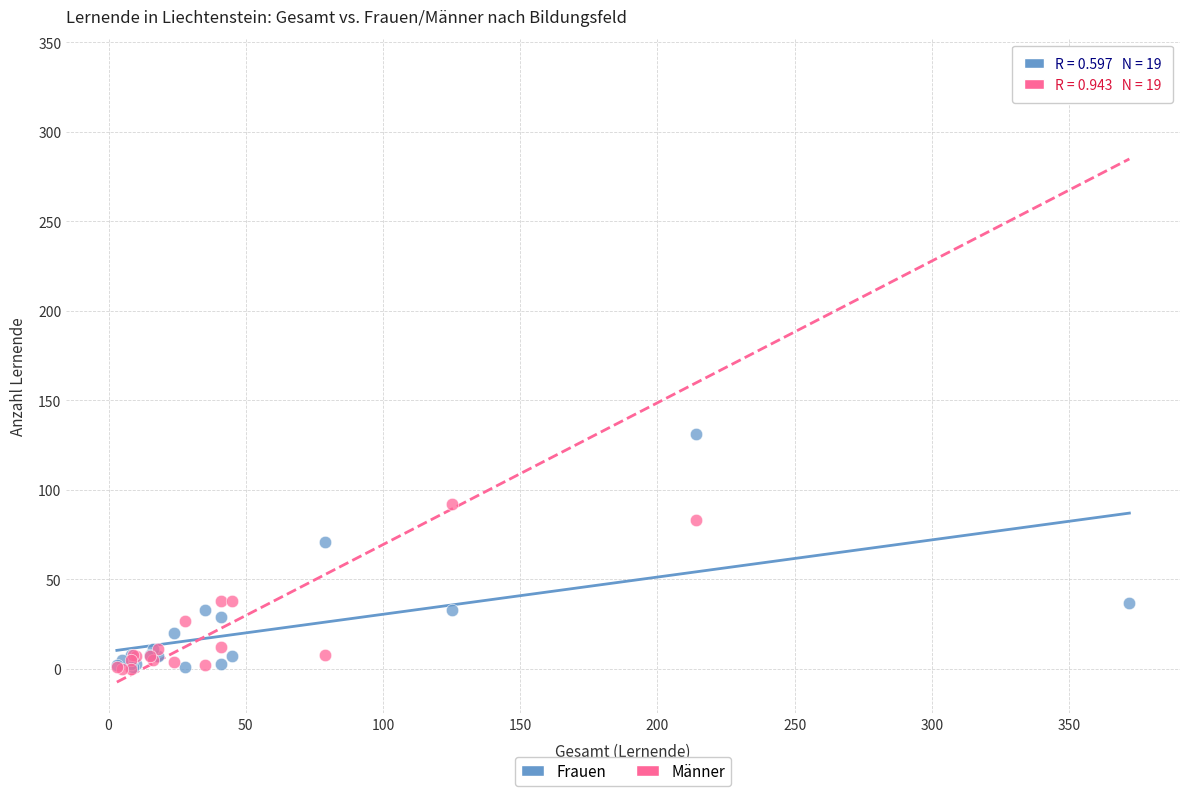

In the Frauen series, what Y value is closest to 66?

71